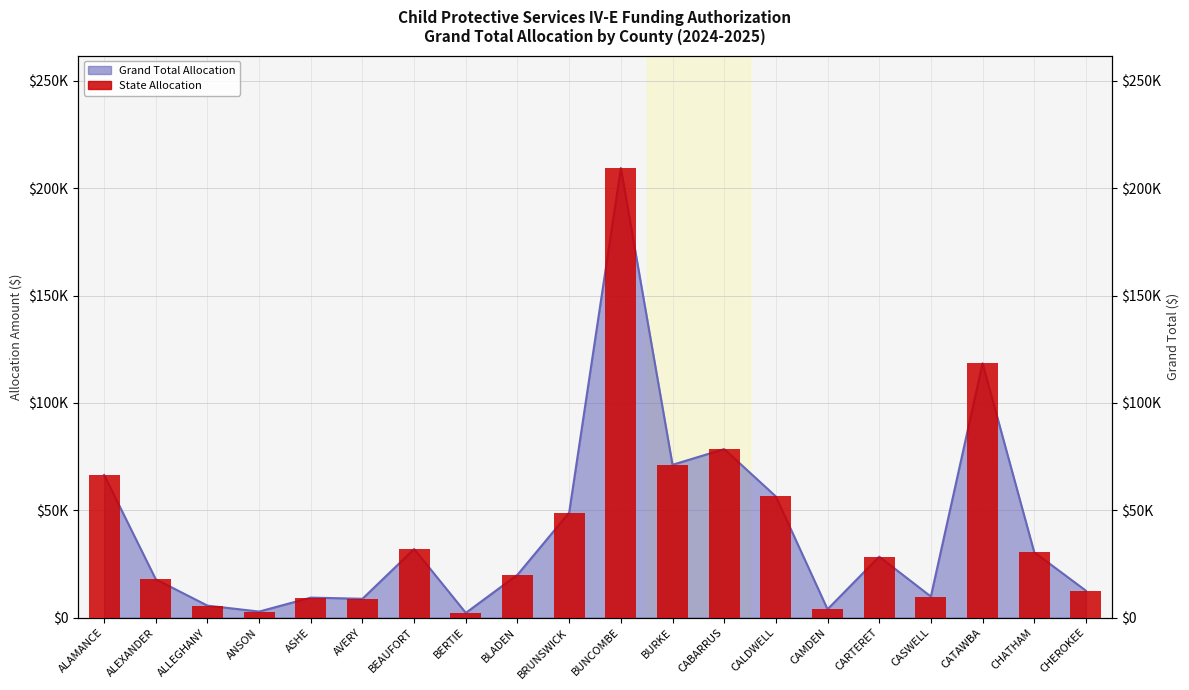

Rank the categories by value from highest to lowest.

BUNCOMBE, CATAWBA, CABARRUS, BURKE, ALAMANCE, CALDWELL, BRUNSWICK, BEAUFORT, CHATHAM, CARTERET, BLADEN, ALEXANDER, CHEROKEE, CASWELL, ASHE, AVERY, ALLEGHANY, CAMDEN, ANSON, BERTIE